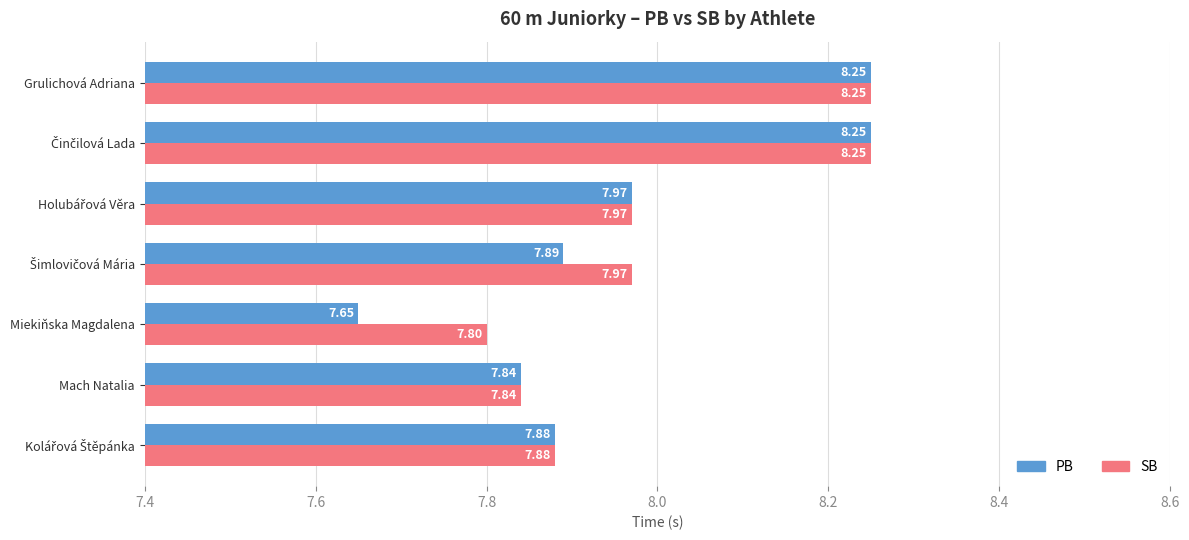

Rank the series by their average value, from highest to lowest.

SB, PB